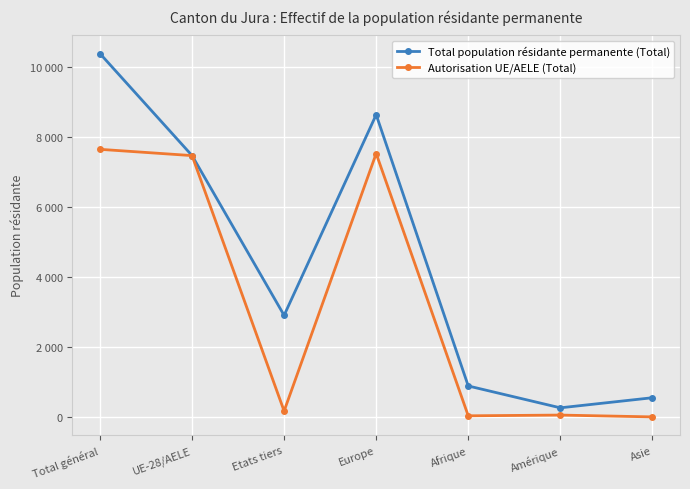

What is the sum of all Autorisation UE/AELE (Total) values?

22949